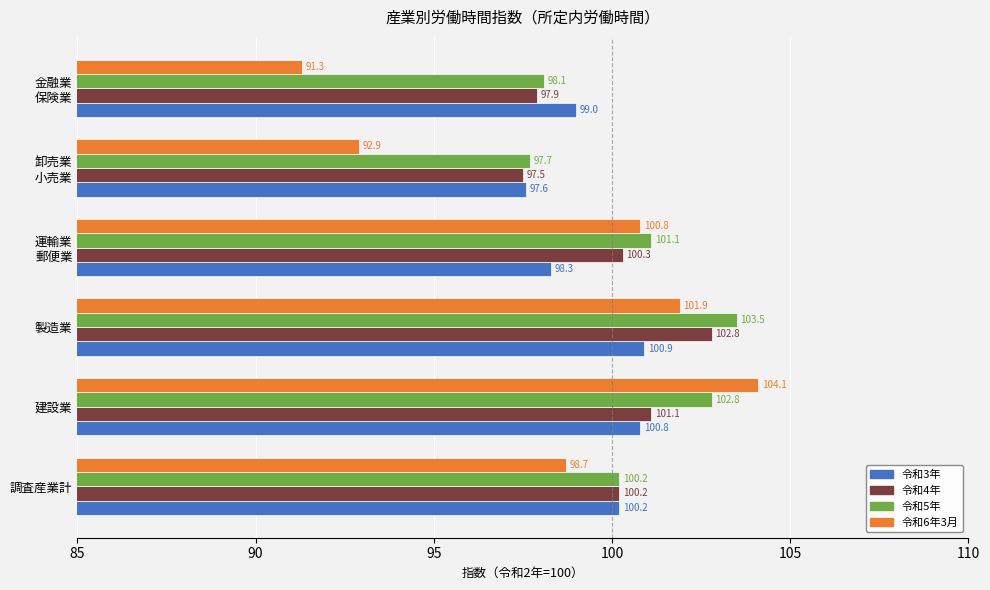

At which category is the sum across all series the highest?

製造業